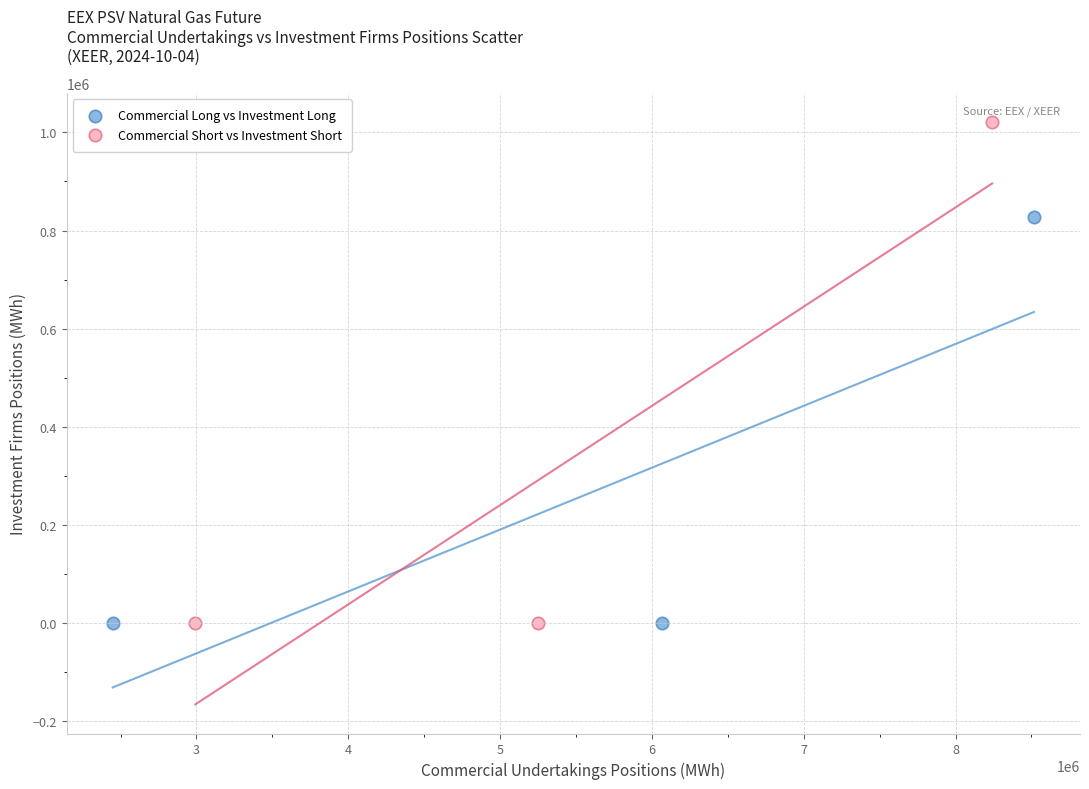

Which series has the widest spread of Y values?

Commercial Short vs Investment Short